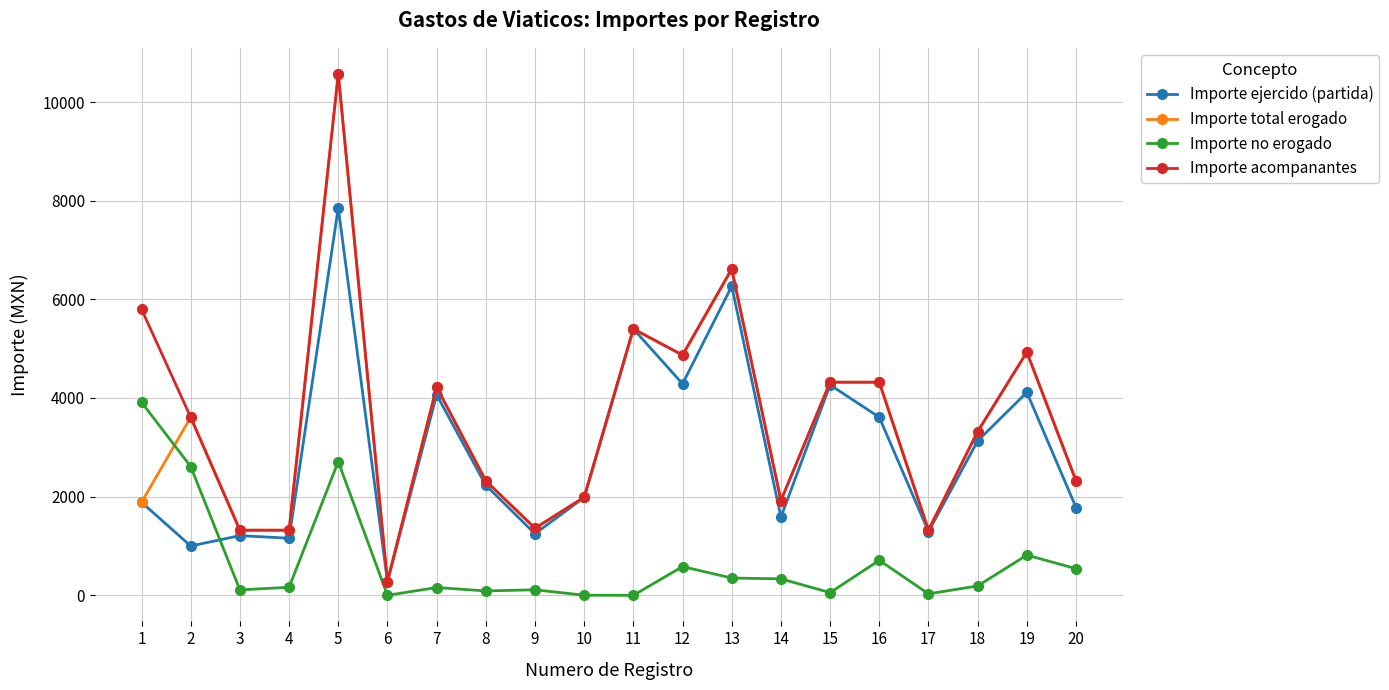

What is the sum of the Importe acompanantes values at 17 and 7?

5543.0